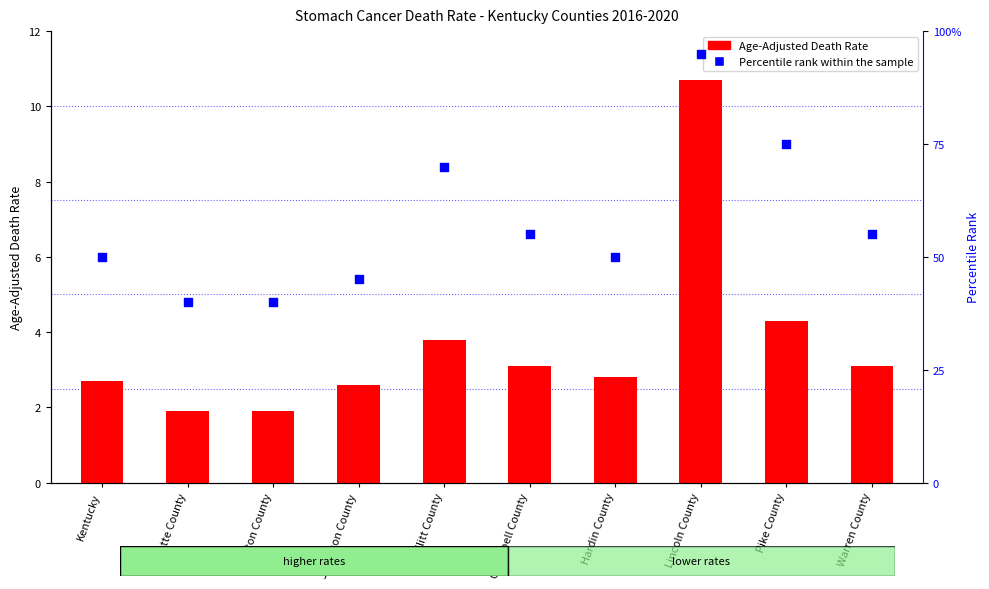

Which series has the largest total across all categories?

Percentile rank within the sample